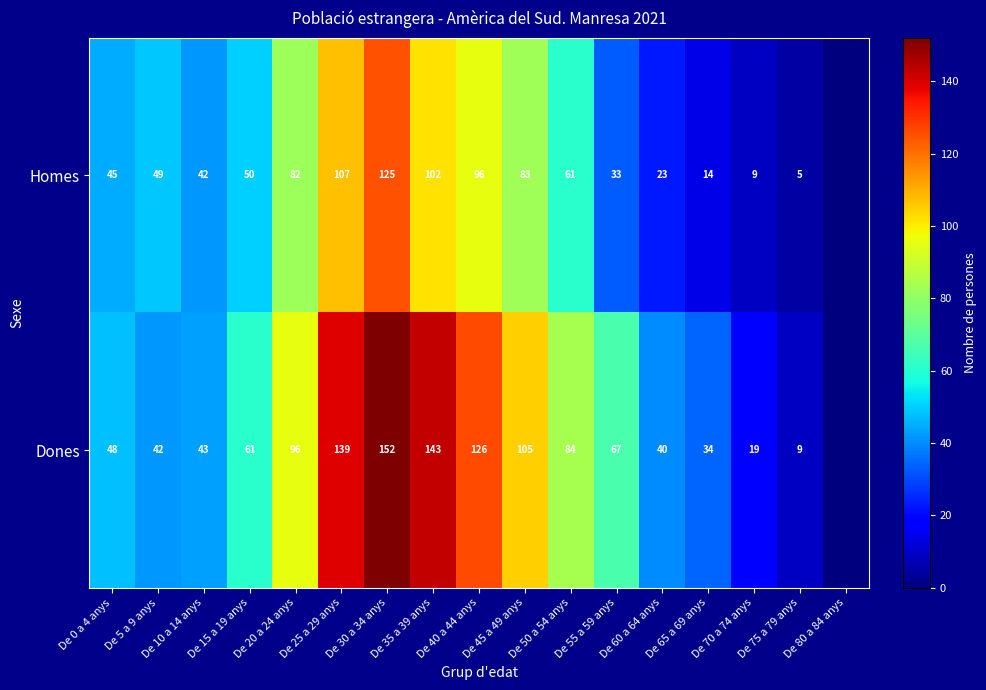

What is the difference between the Dones values at De 20 a 24 anys and De 55 a 59 anys?

29